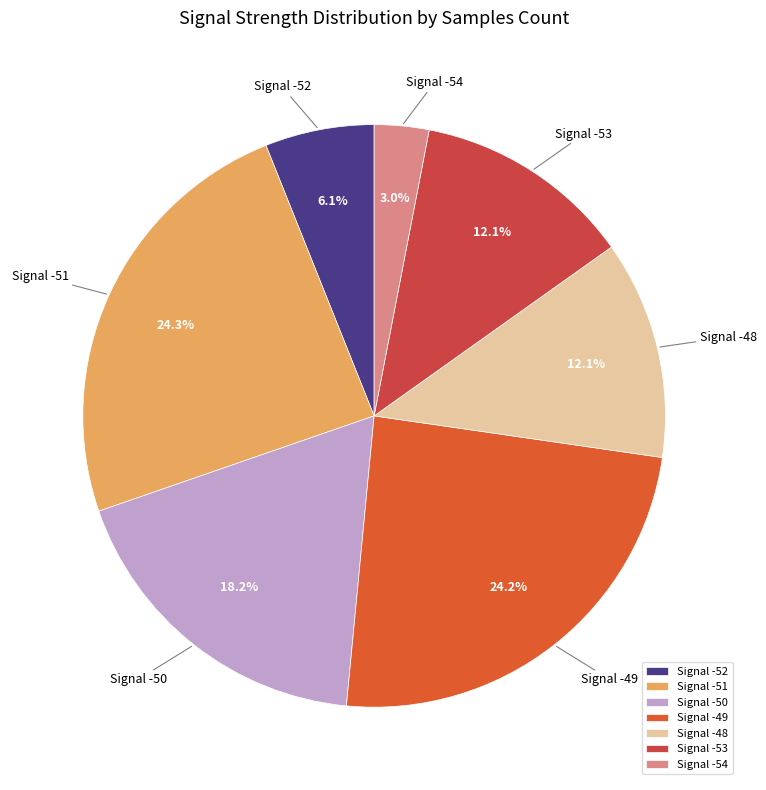

Between Signal -53 and Signal -52, which is larger?

Signal -53